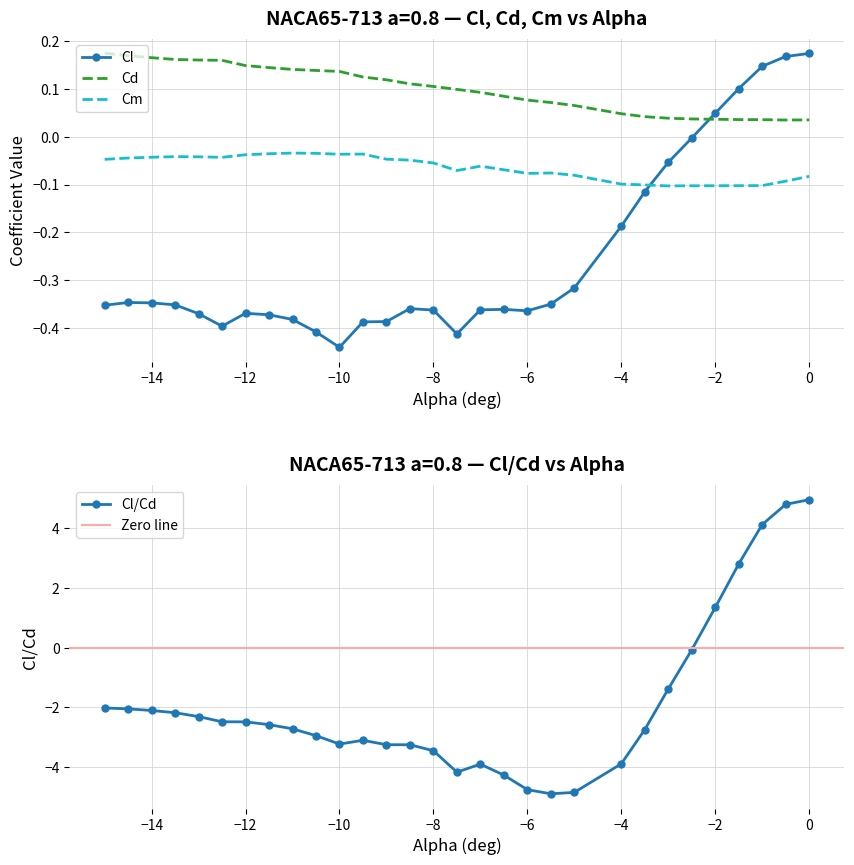

What is the average value of the Cl/Cd series?

-1.9